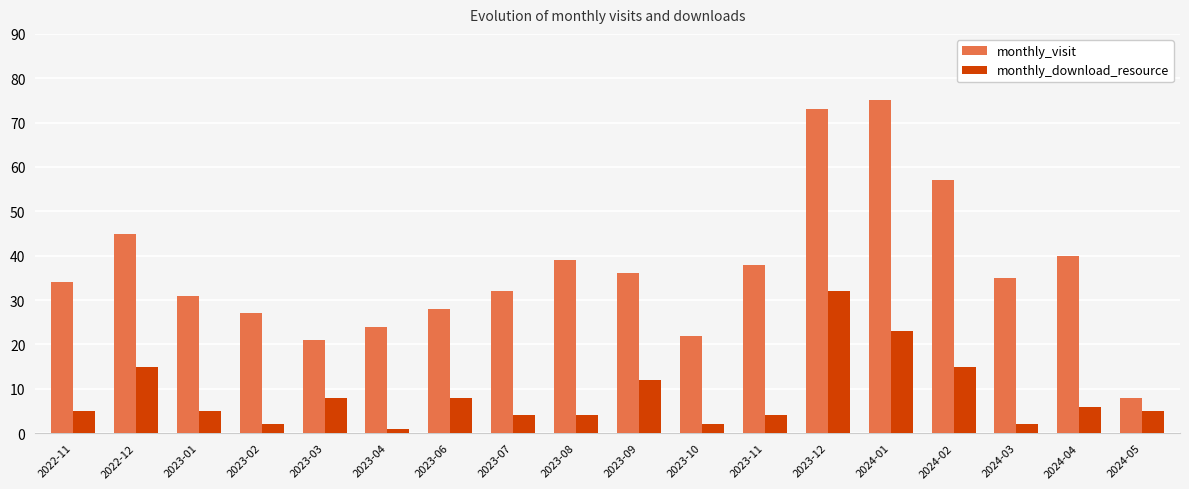

What is the label of the 10th bar from the right?

2023-08